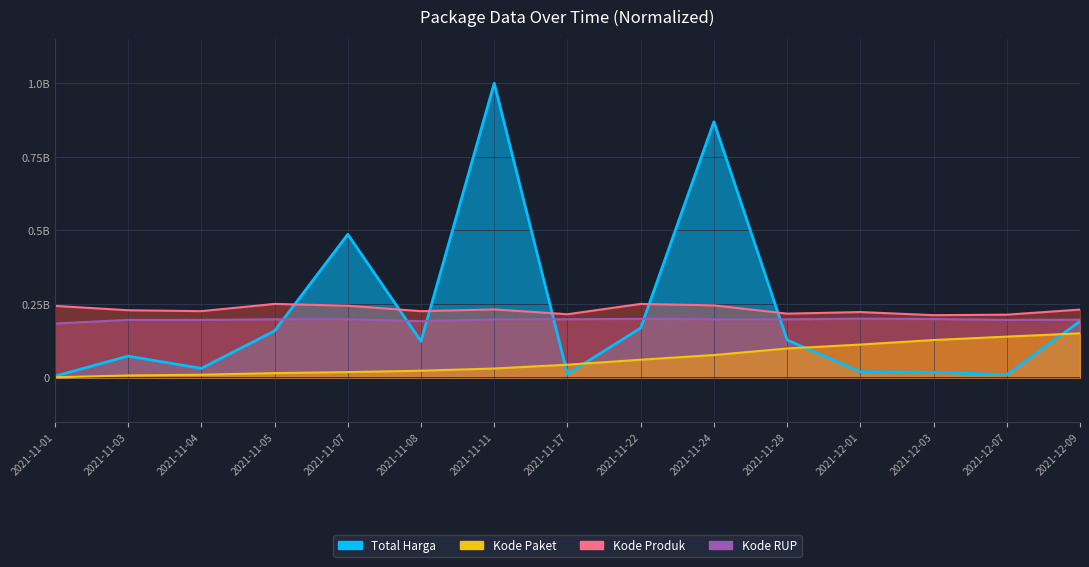

What is the label of the 15th point from the right?

2021-11-01